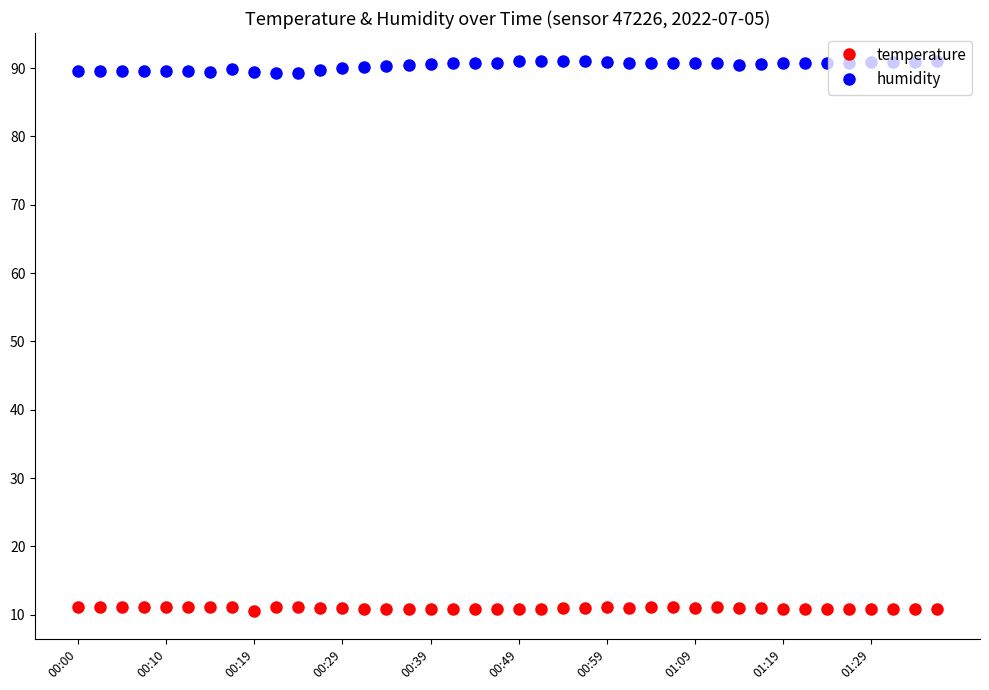

Rank the series by their average value, from highest to lowest.

humidity, temperature